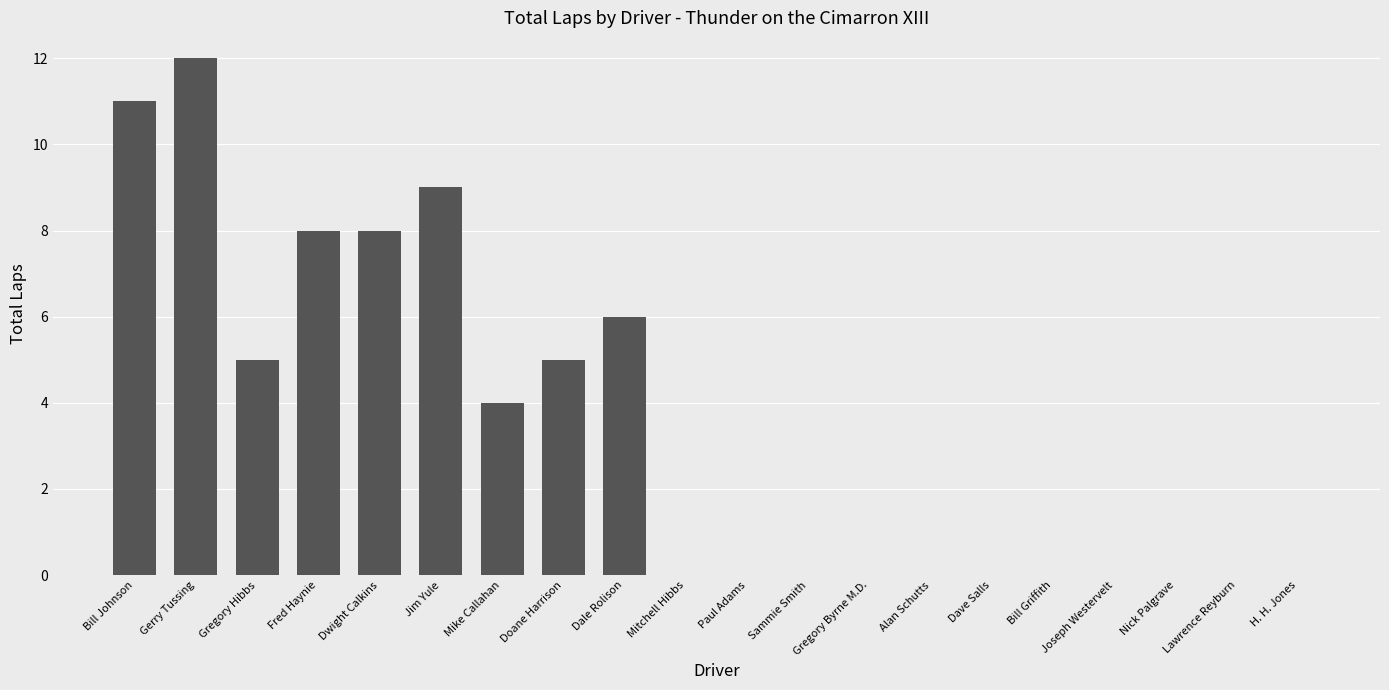

What is the change in value from Doane Harrison to Lawrence Reyburn?

-5